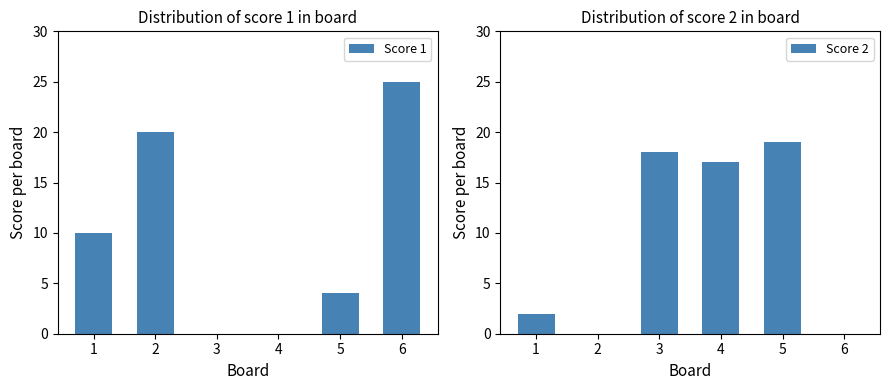

How many values in the Score 2 series are below 17?

3